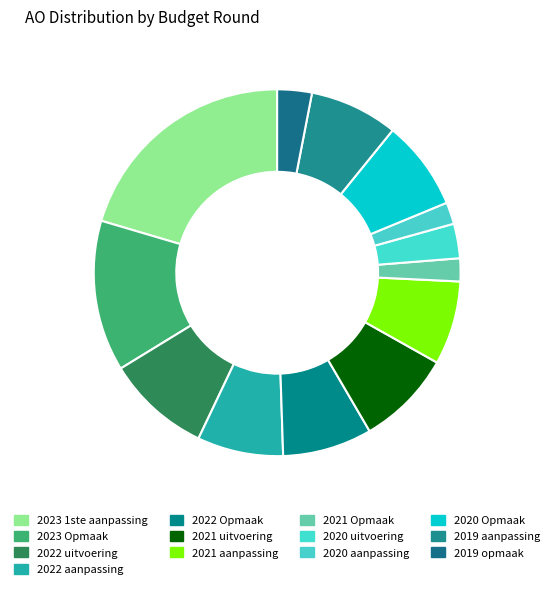

What is the smallest slice in the pie chart?

2020 aanpassing